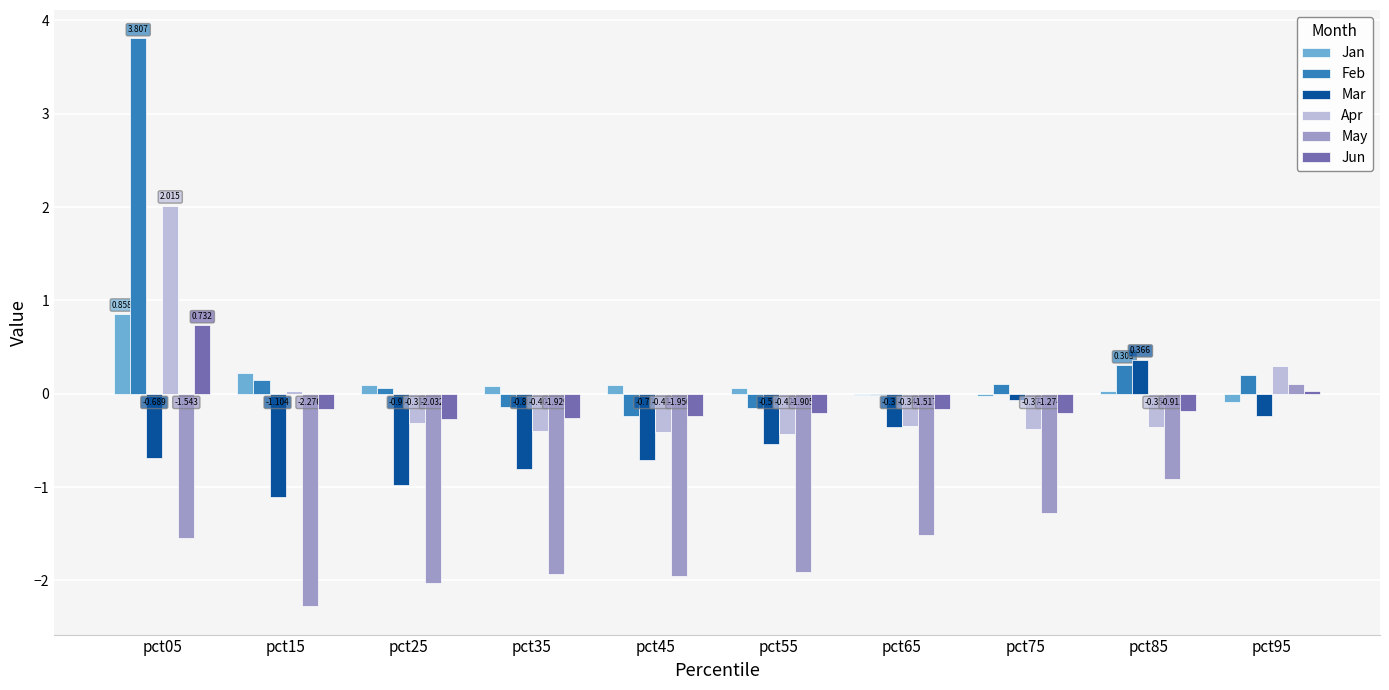

Is the value of May at pct35 greater than the value of Feb at pct05?

No